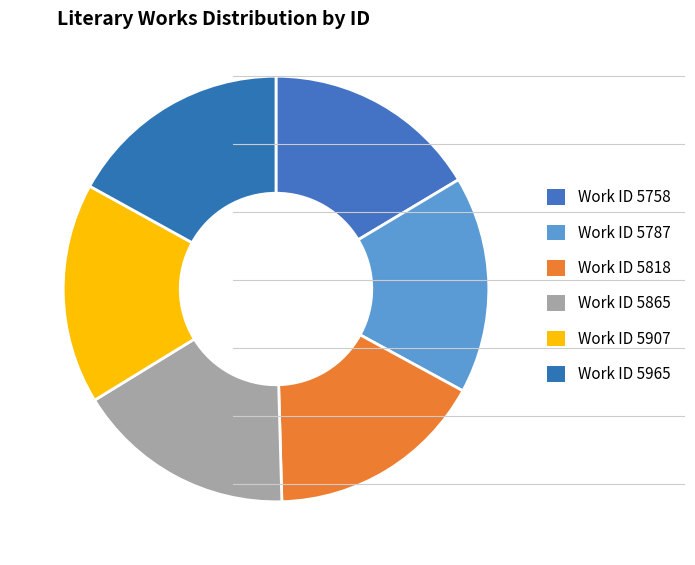

How many segments does this pie chart have?

6